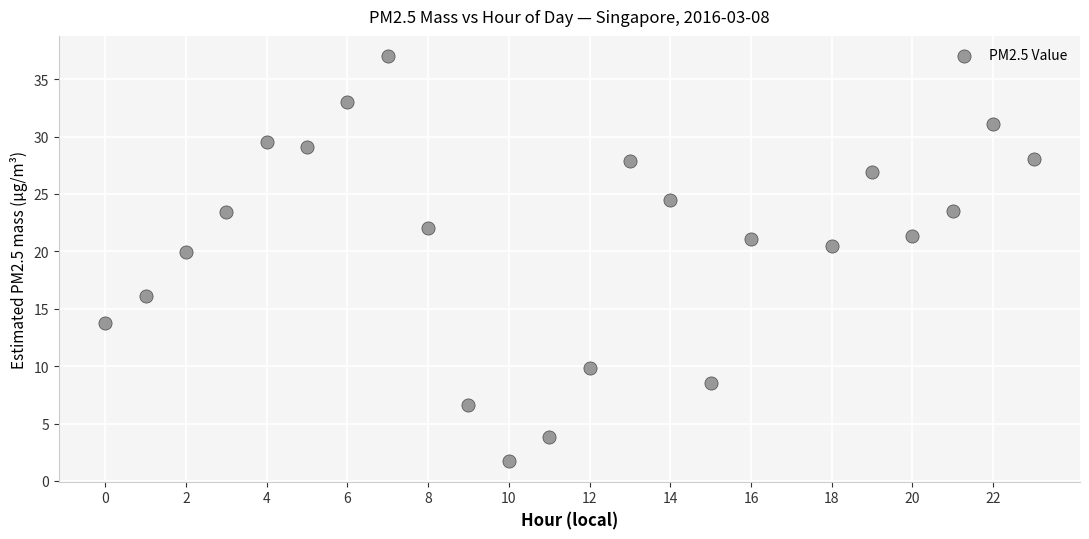

What Y value in the scatter plot is closest to 19?

19.9